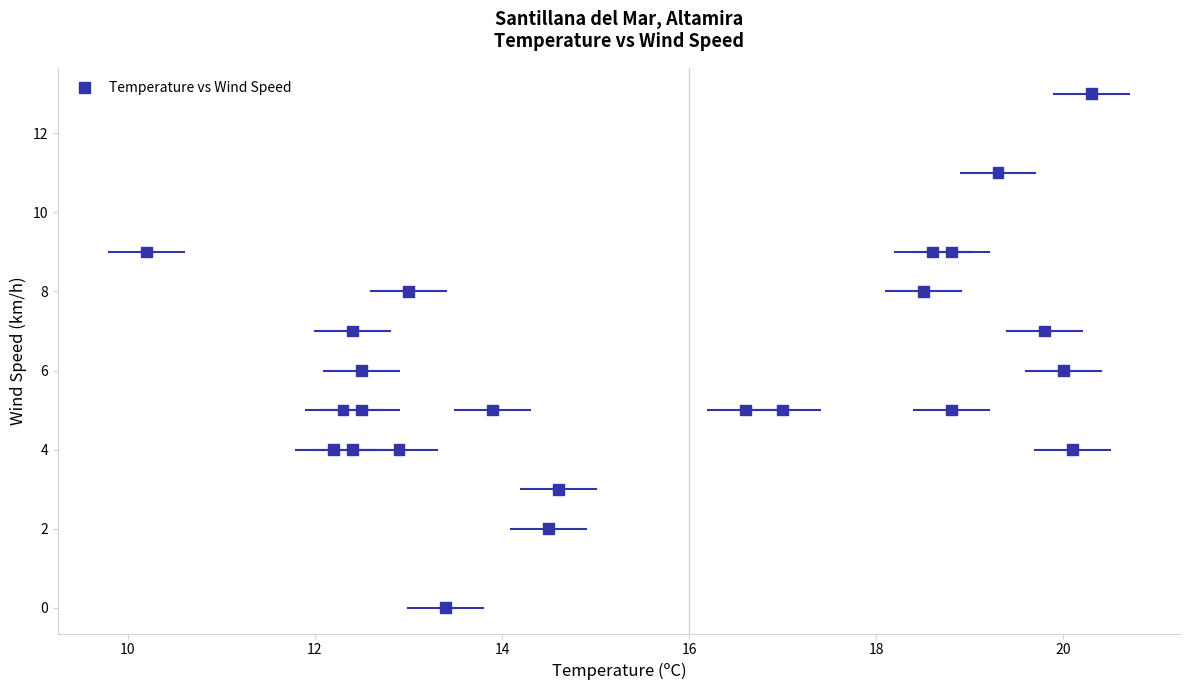

What is the range of Y values (max minus min)?

13